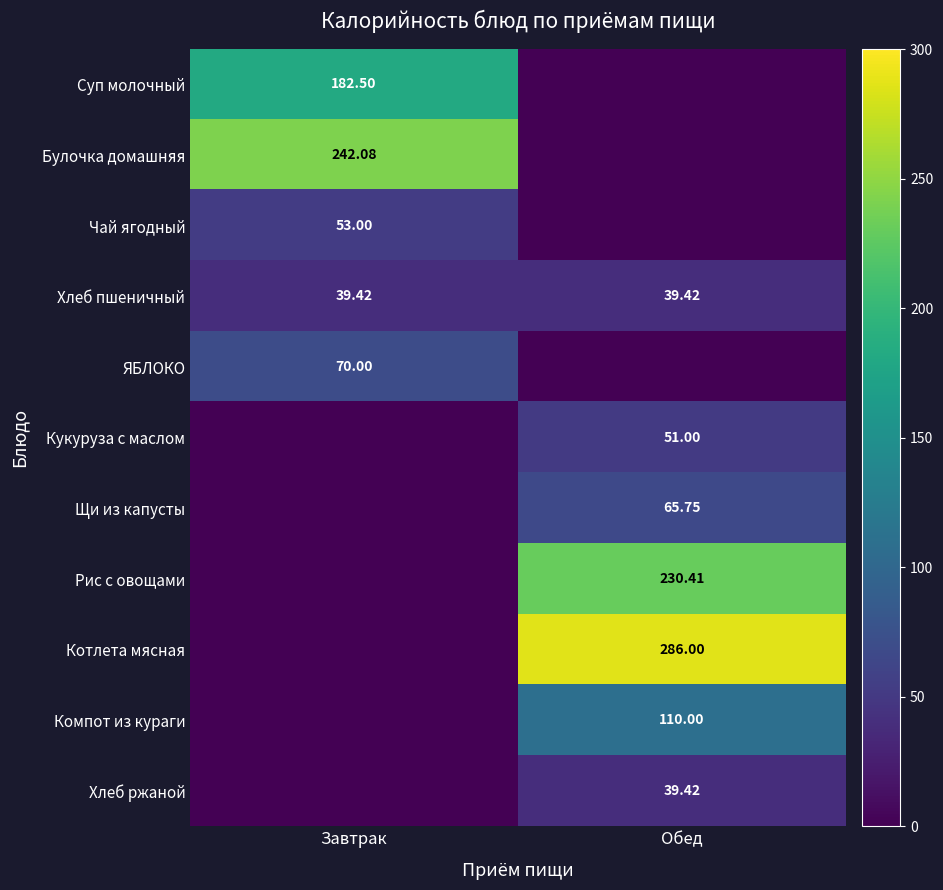

Is the value of Булочка домашняя at Завтрак greater than the value of ЯБЛОКО at Завтрак?

Yes